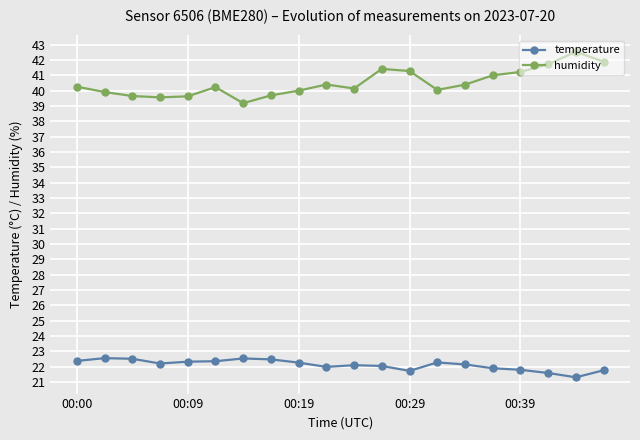

Count the number of categories in the chart.

20